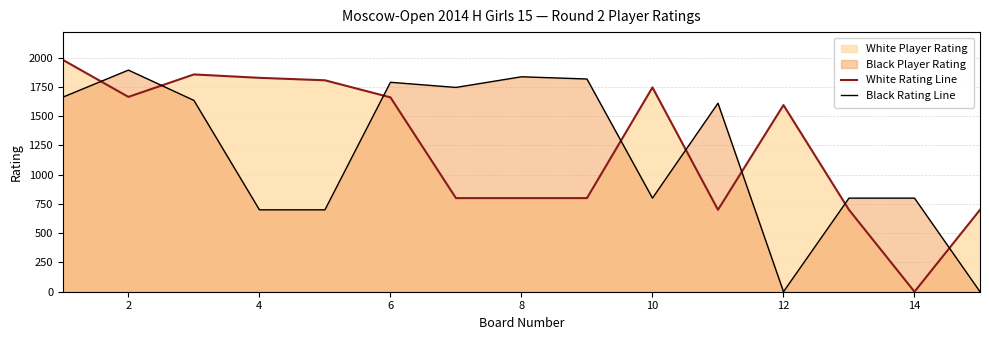

Reading left to right, what are all the values shown in this chart?

White Rating Line: 1981	1665	1857	1828	1807	1661	800	800	800	1746	700	1595	700	0	700
Black Rating Line: 1663	1894	1635	700	700	1790	1746	1837	1818	800	1611	0	800	800	0